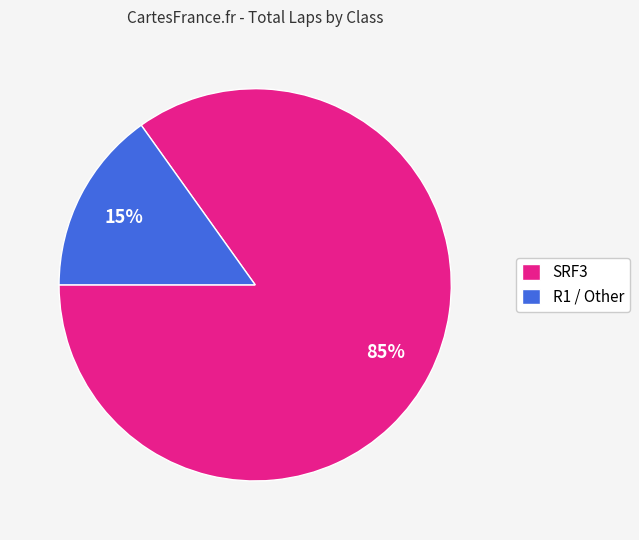

To the nearest percent, what percentage of the pie is SRF3?

85%